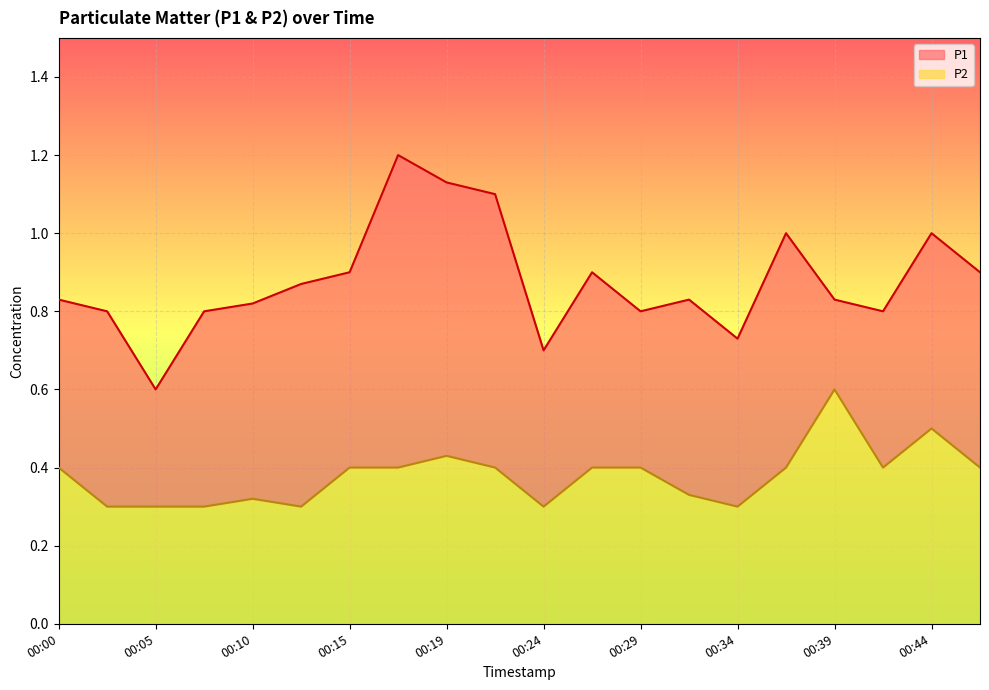

What is the highest value of the P2 series?

0.6